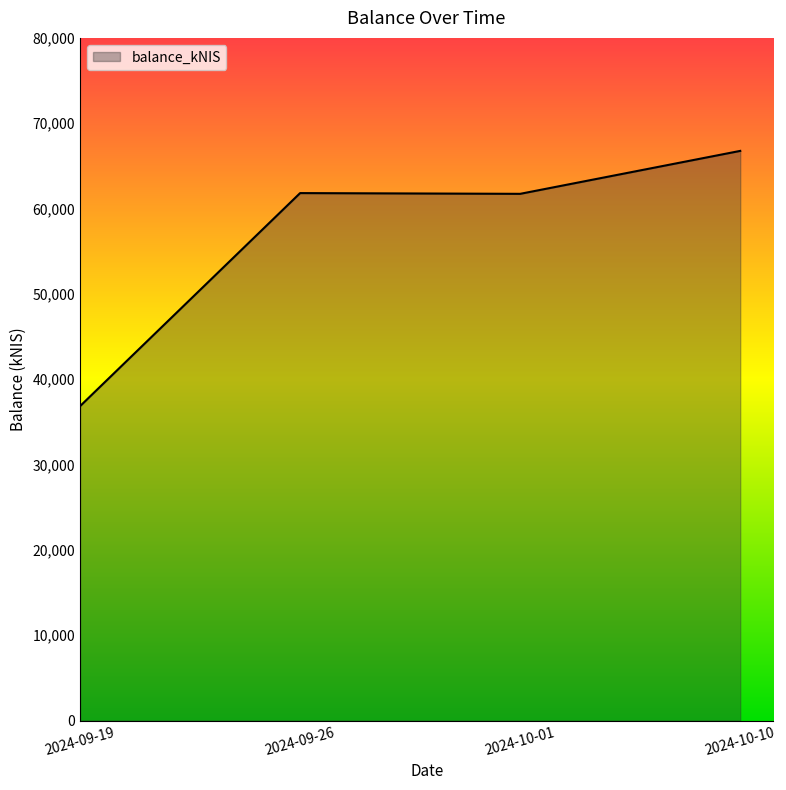

What is the ratio of the value at 2024-09-19 to the value at 2024-10-10?

0.6